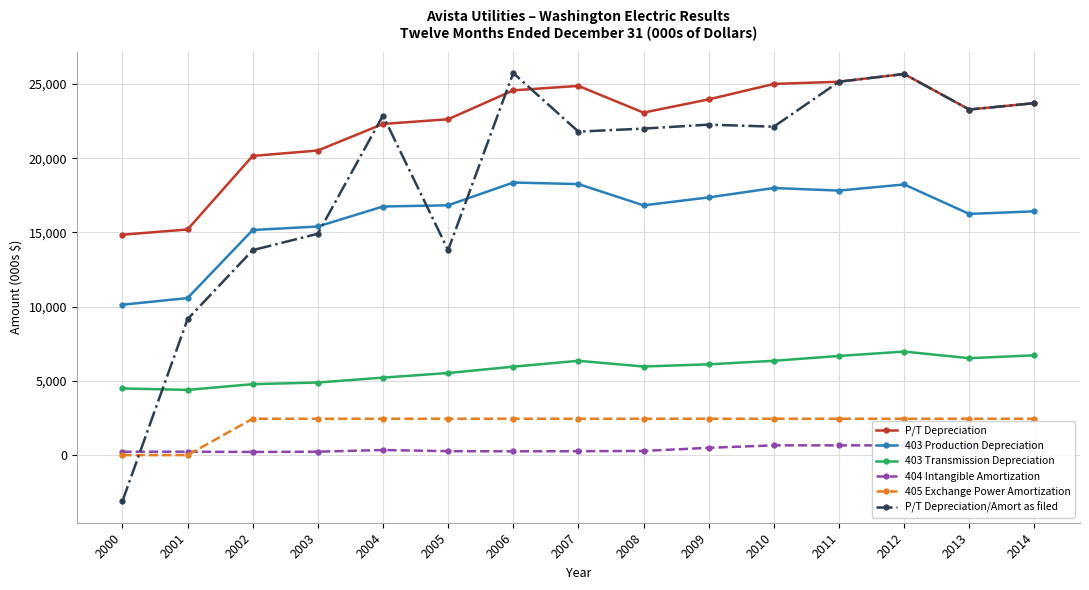

What is the smallest value displayed?

-3114